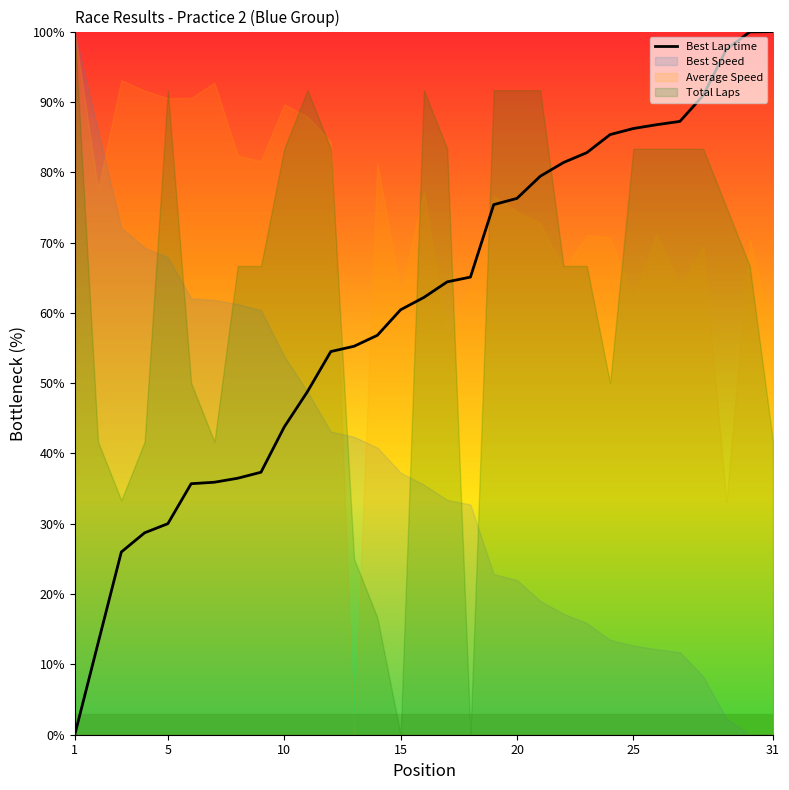

True or false: the data shows 13.7 at 8.

False